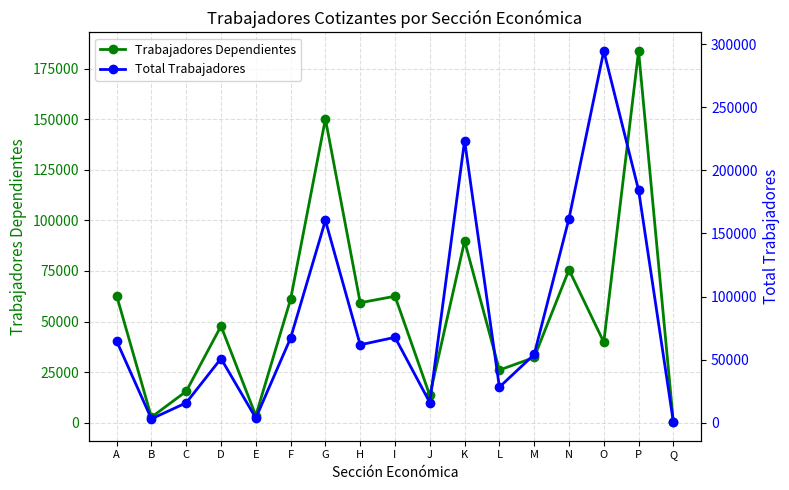

True or false: Total Trabajadores and Trabajadores Dependientes intersect in this chart.

False